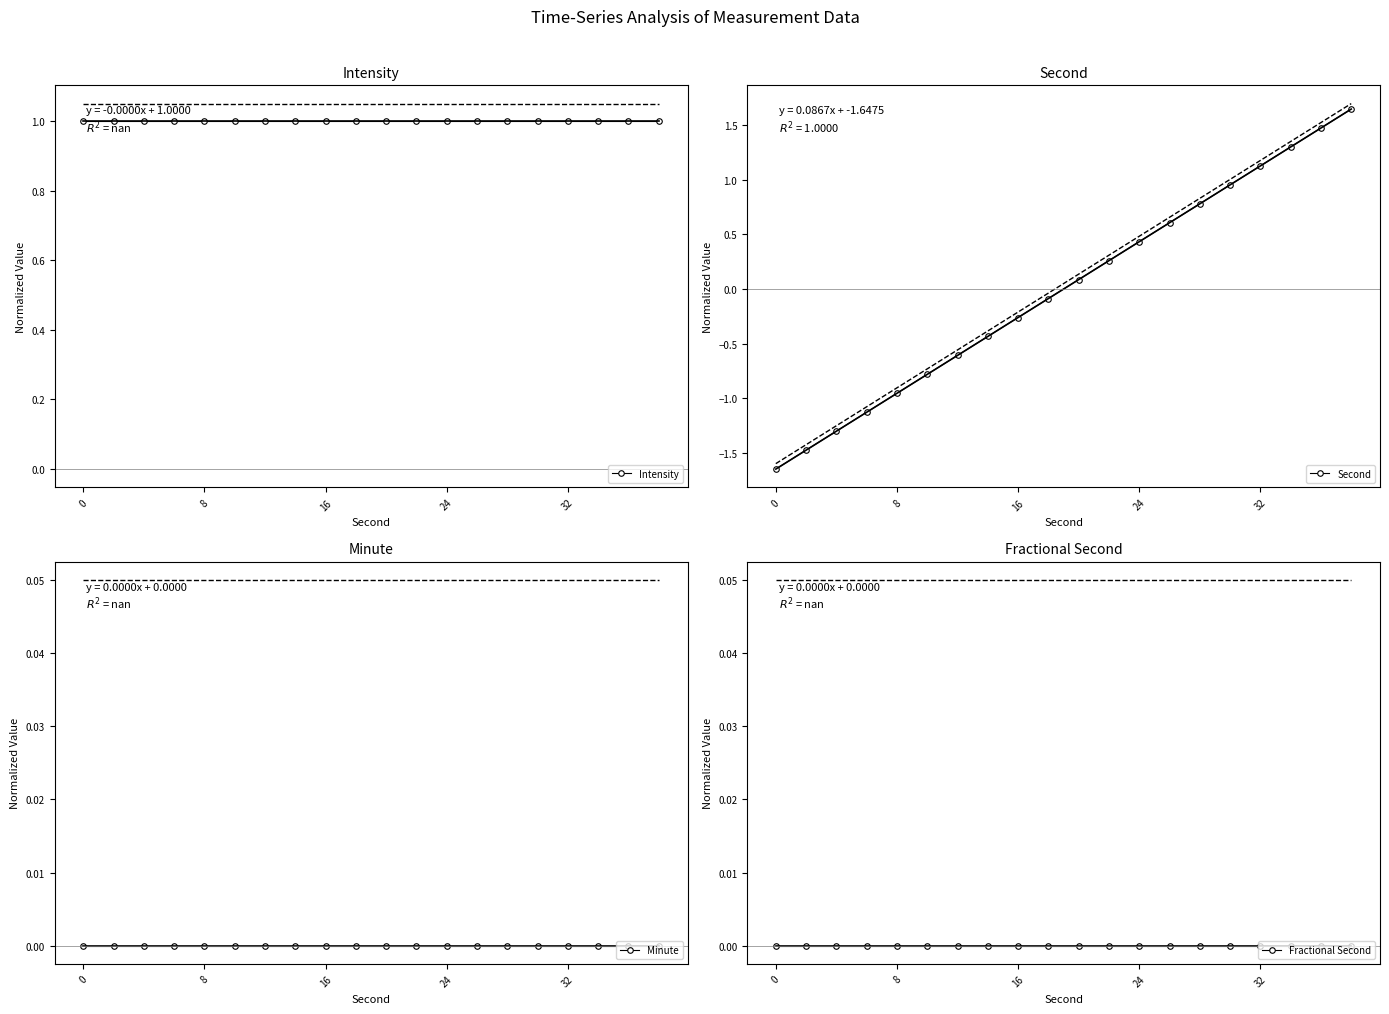

Does the chart have visible grid lines?

No